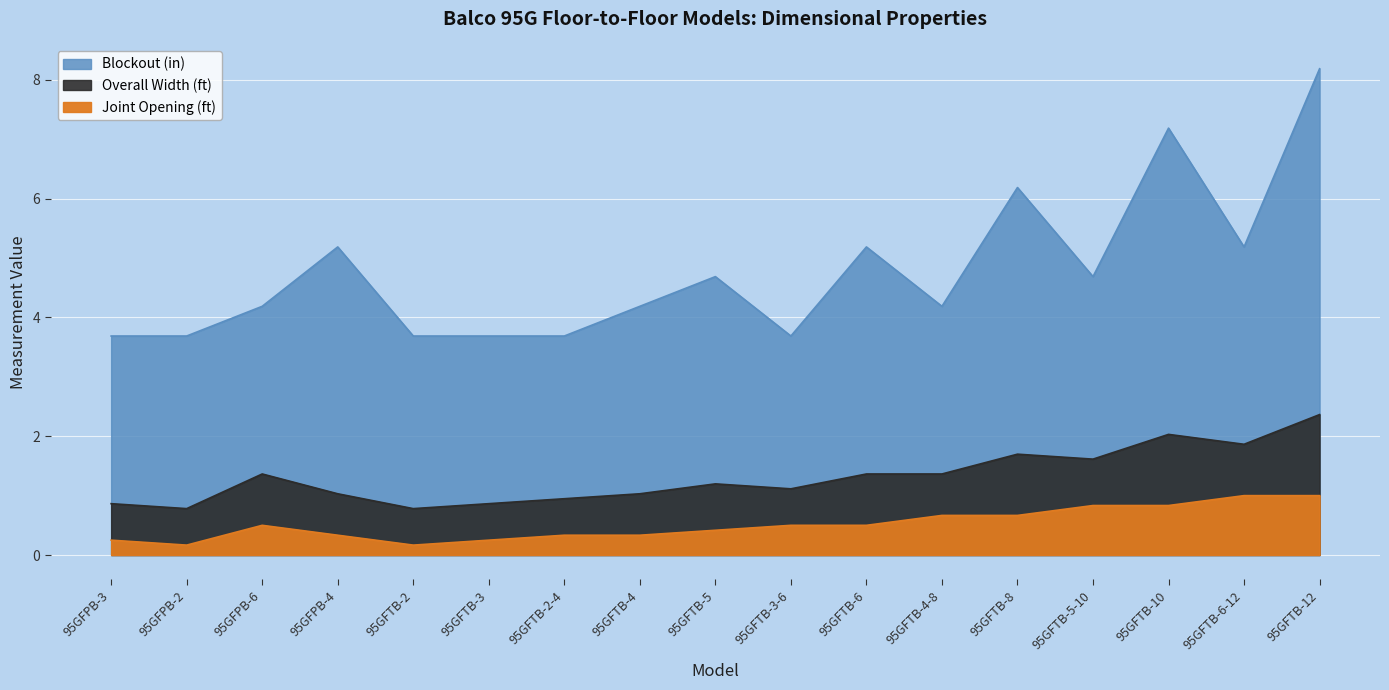

What is the smallest value displayed?

0.2